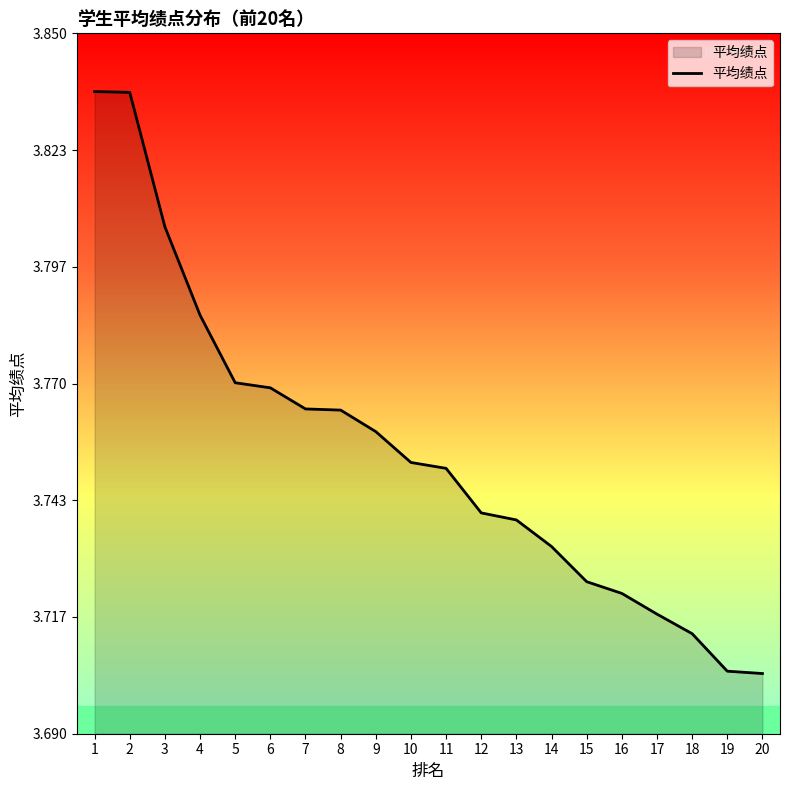

What is the ratio of the value at 15 to the value at 20?

1.0